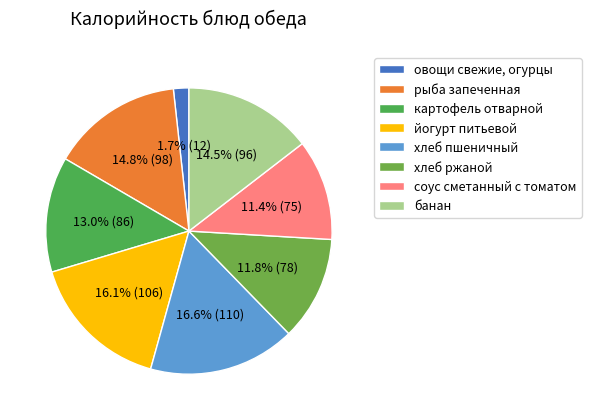

Is хлеб ржаной the majority of the pie?

No